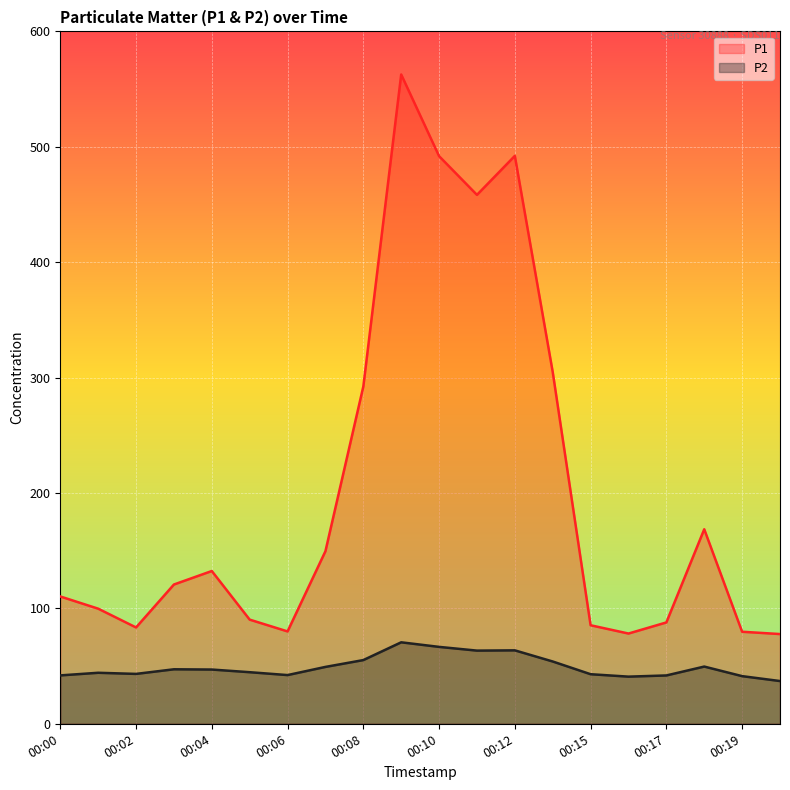

Read the P1 value at 00:02.

83.5